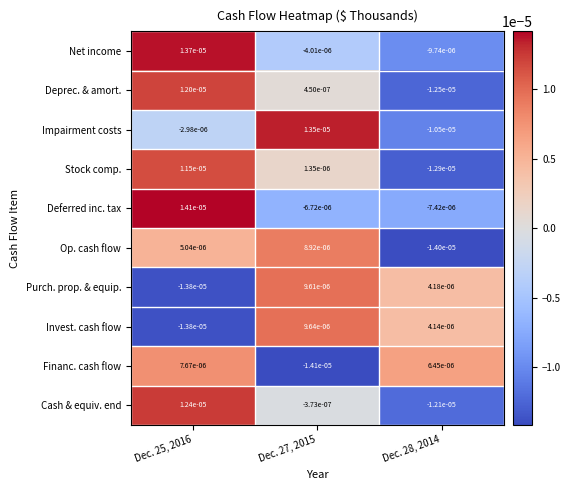

Which series changed the most between Dec. 27, 2015 and Dec. 28, 2014?

Impairment costs